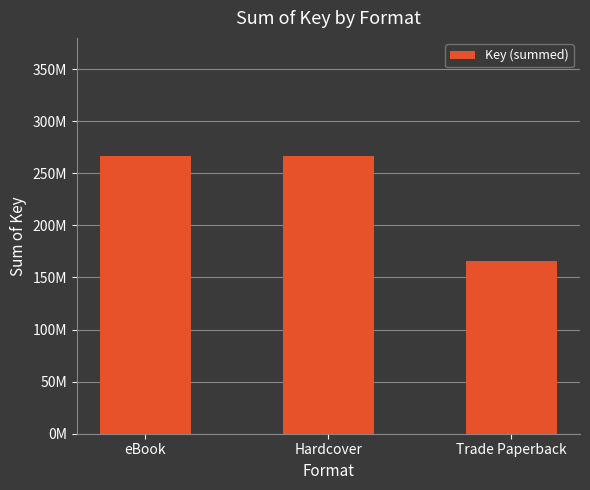

Are the bars horizontal?

No